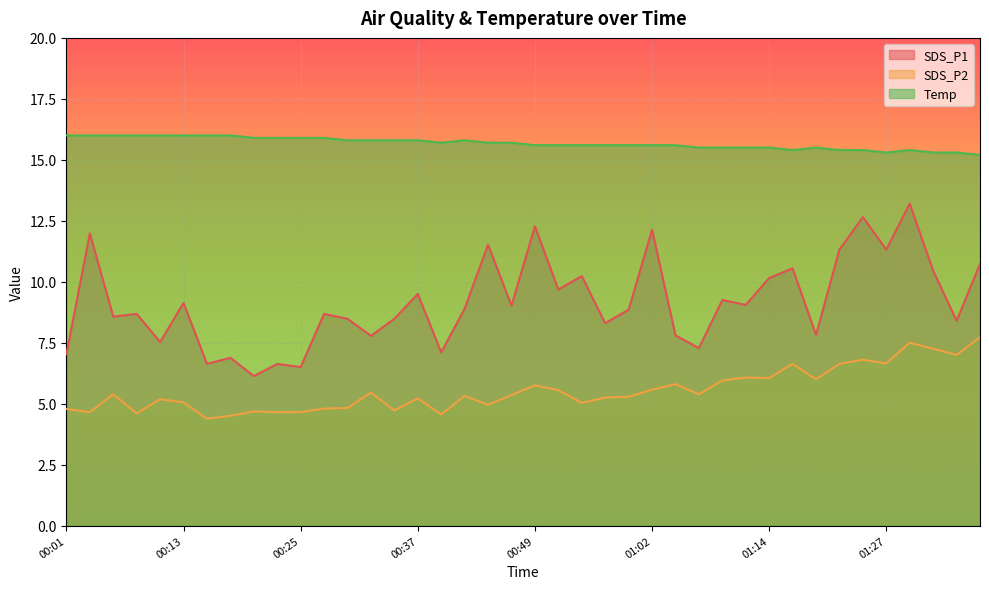

True or false: SDS_P1 and Temp cross at least once.

False